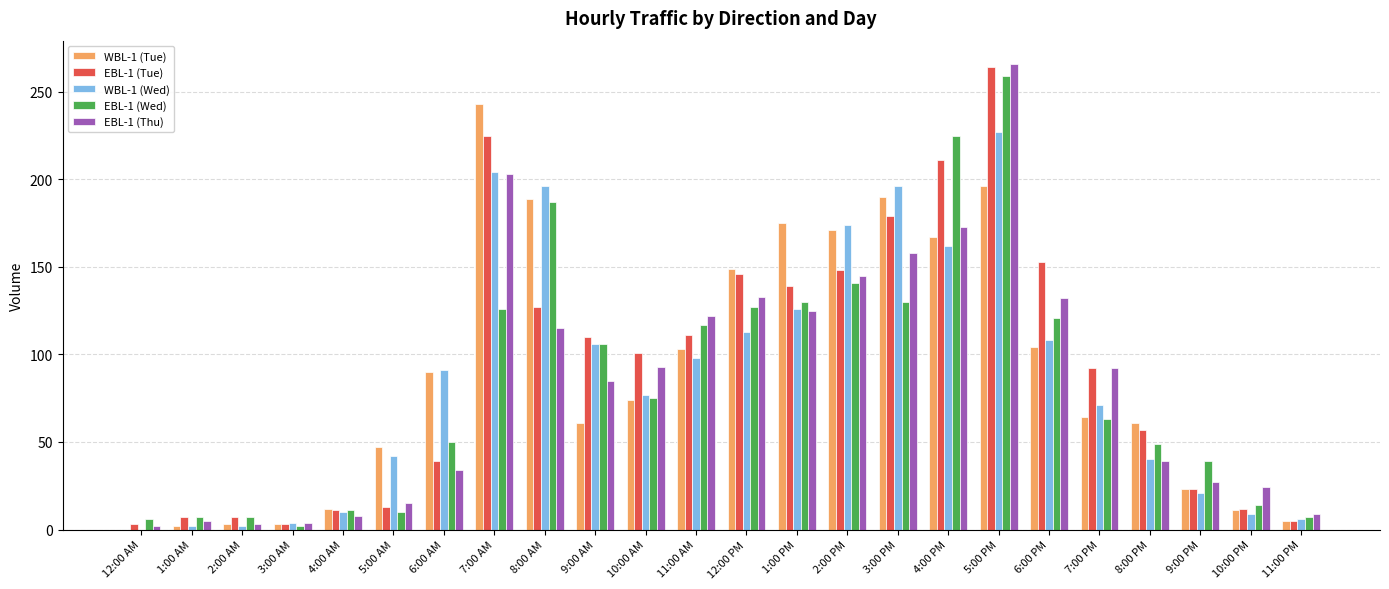

At which category is the sum across all series the highest?

5:00 PM